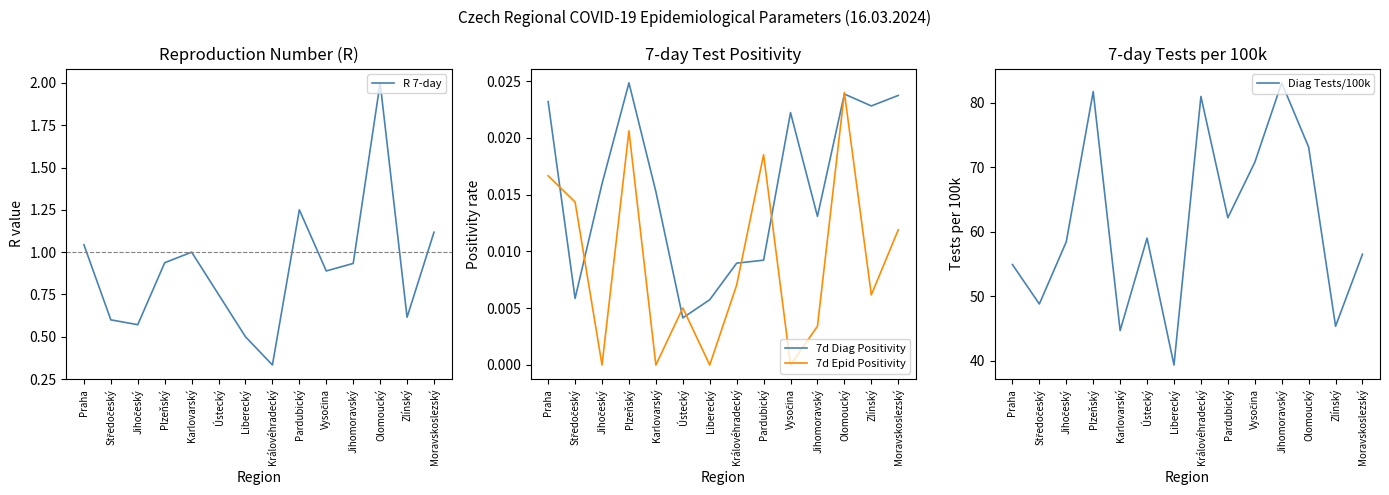

What are all the series names shown in the legend?

R 7-day, 7d Diag Positivity, 7d Epid Positivity, Diag Tests/100k